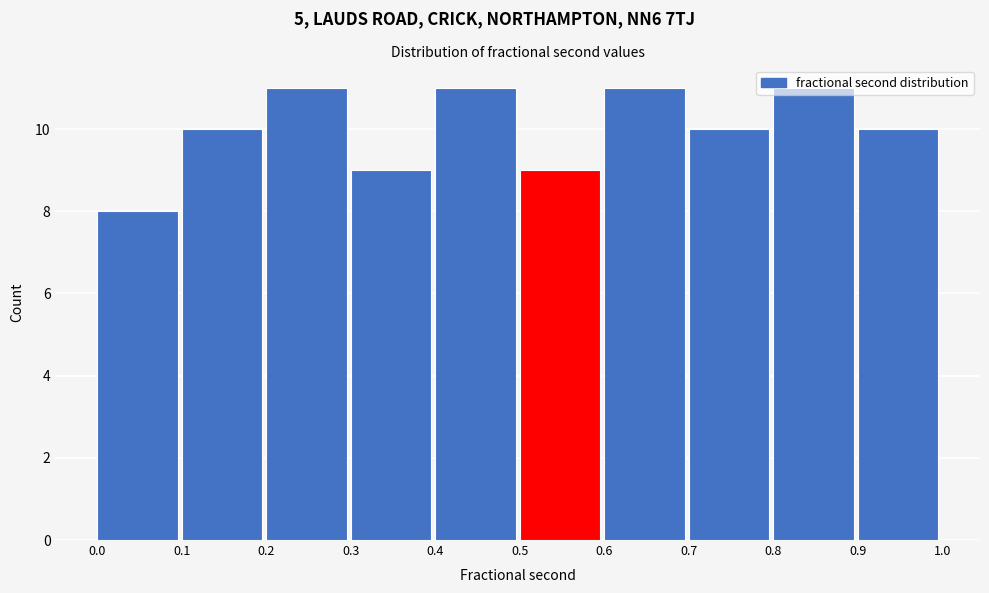

How tall is the bar that spans 0.2 to 0.3 on the x-axis? The values are not printed on the chart, so give them approximately, as read against the axis.

11